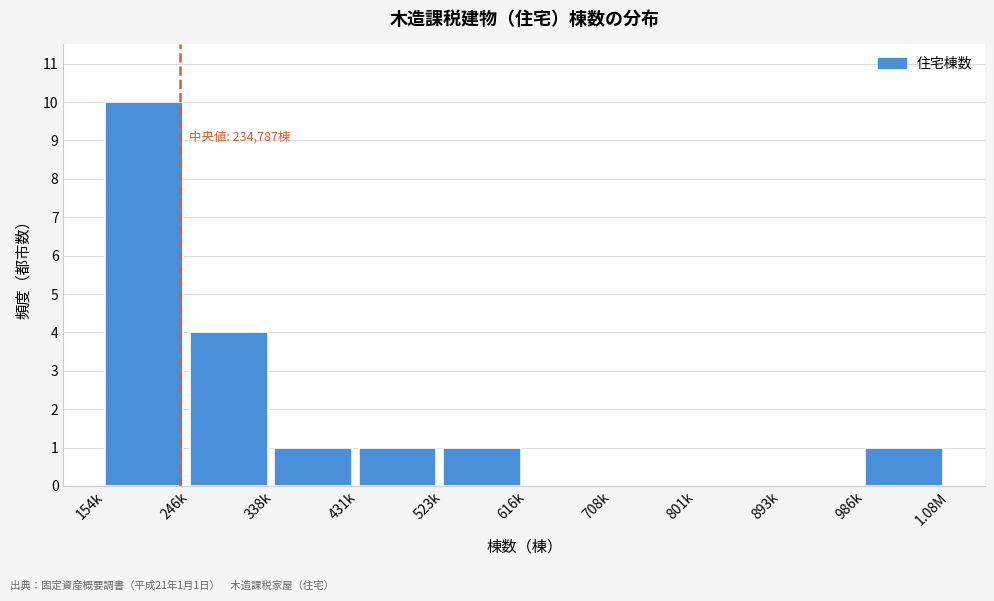

Reading left to right, extract all data points from this chart.

154k=10	246k=4	338k=1	431k=1	523k=1	616k=0	708k=0	801k=0	893k=0	986k=1